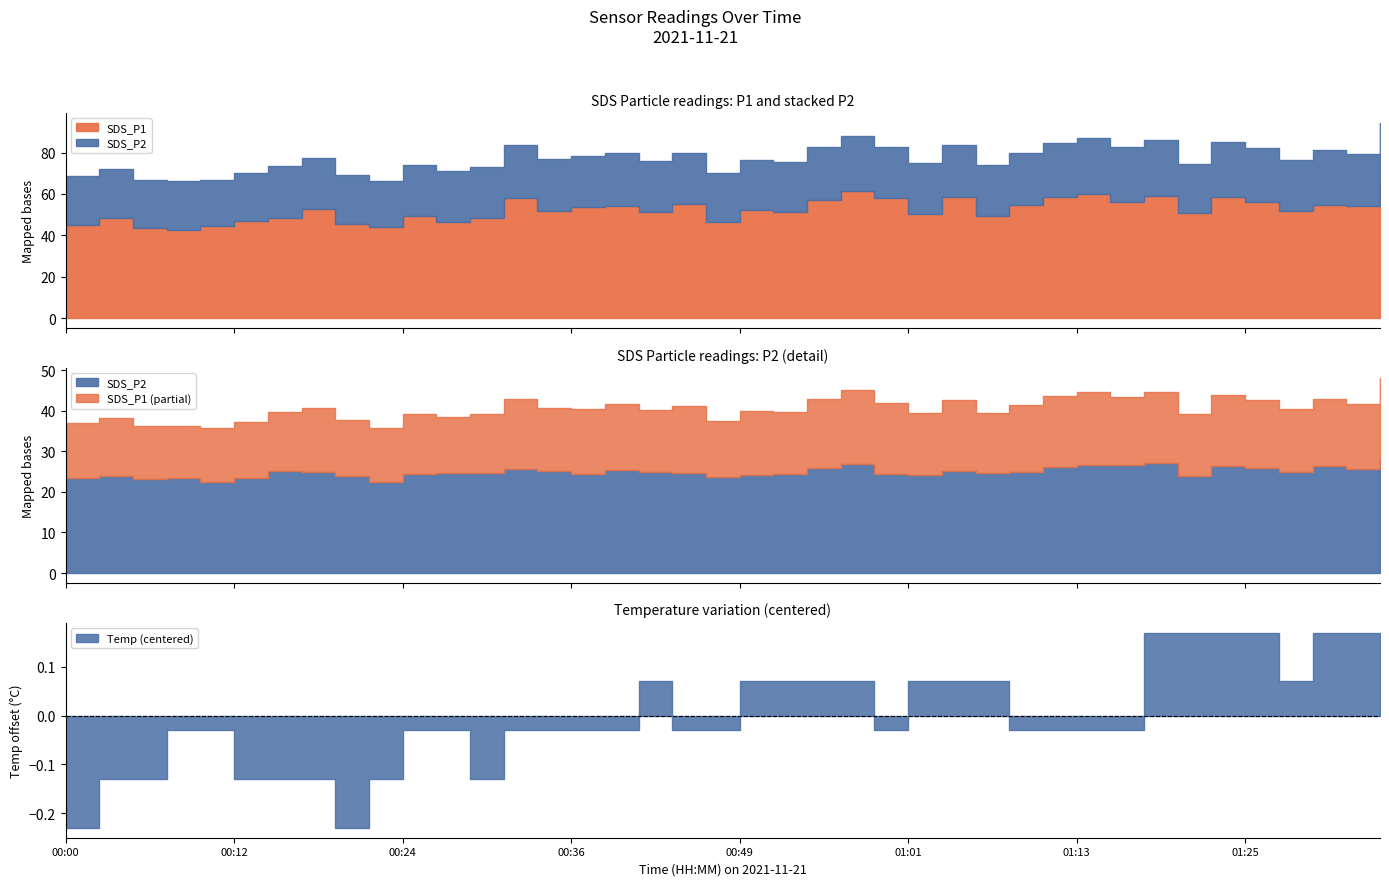

The value of SDS_P2 at 2021/11/21 01:33:03 is 13.8. True or false?

False